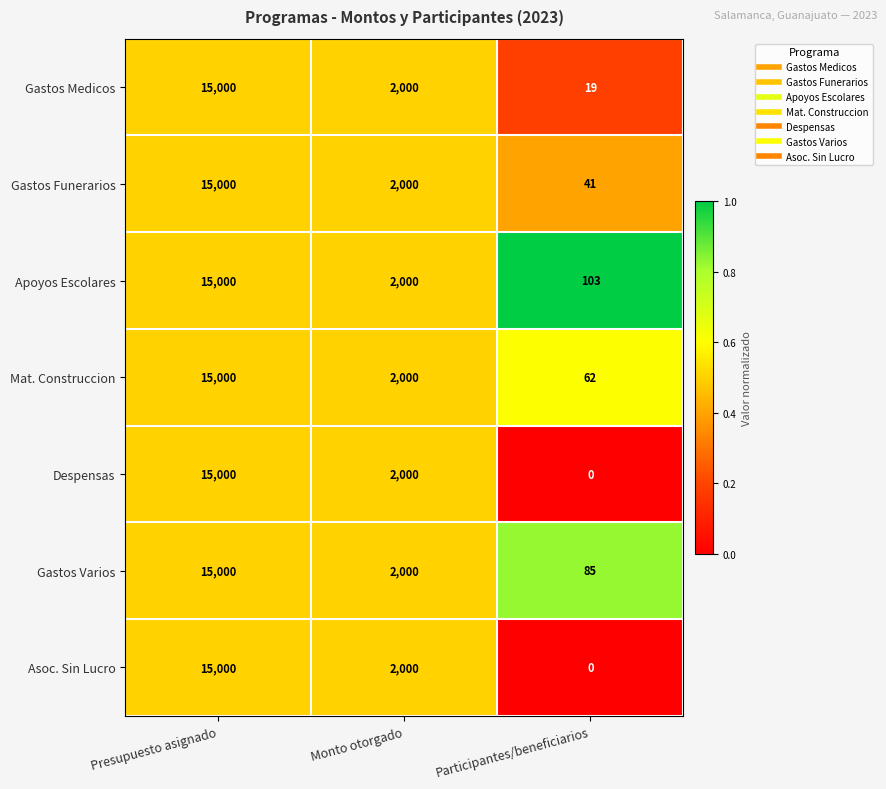

What is the sum of all Gastos Funerarios values?

17041